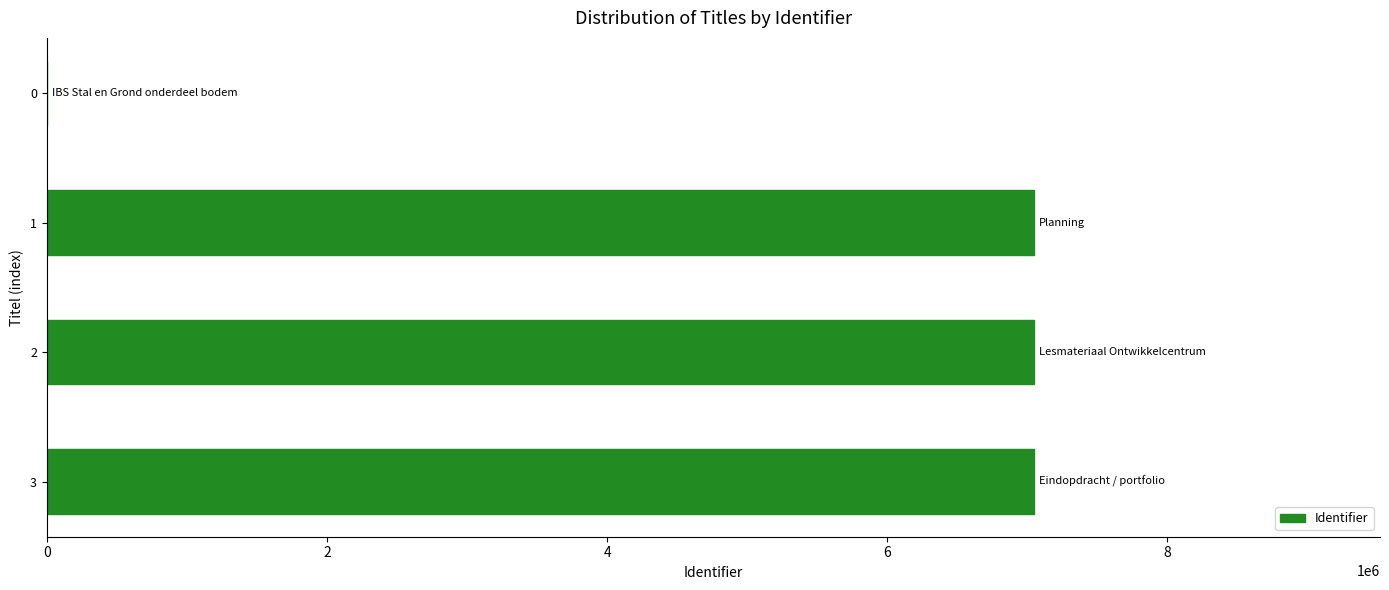

What is the sum of all values?

21148980